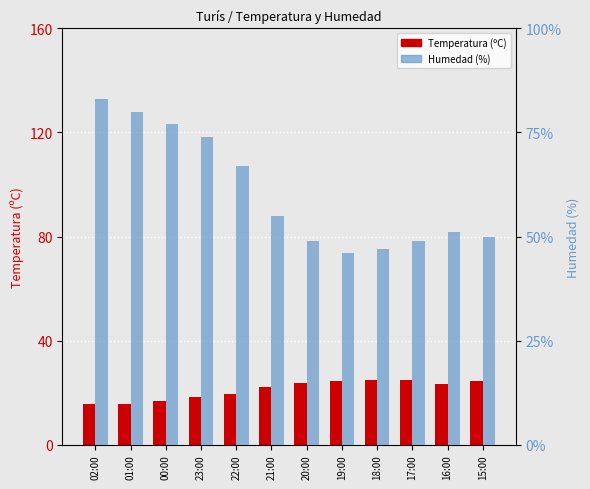

At which label does Humedad (%) reach its peak?

02:00